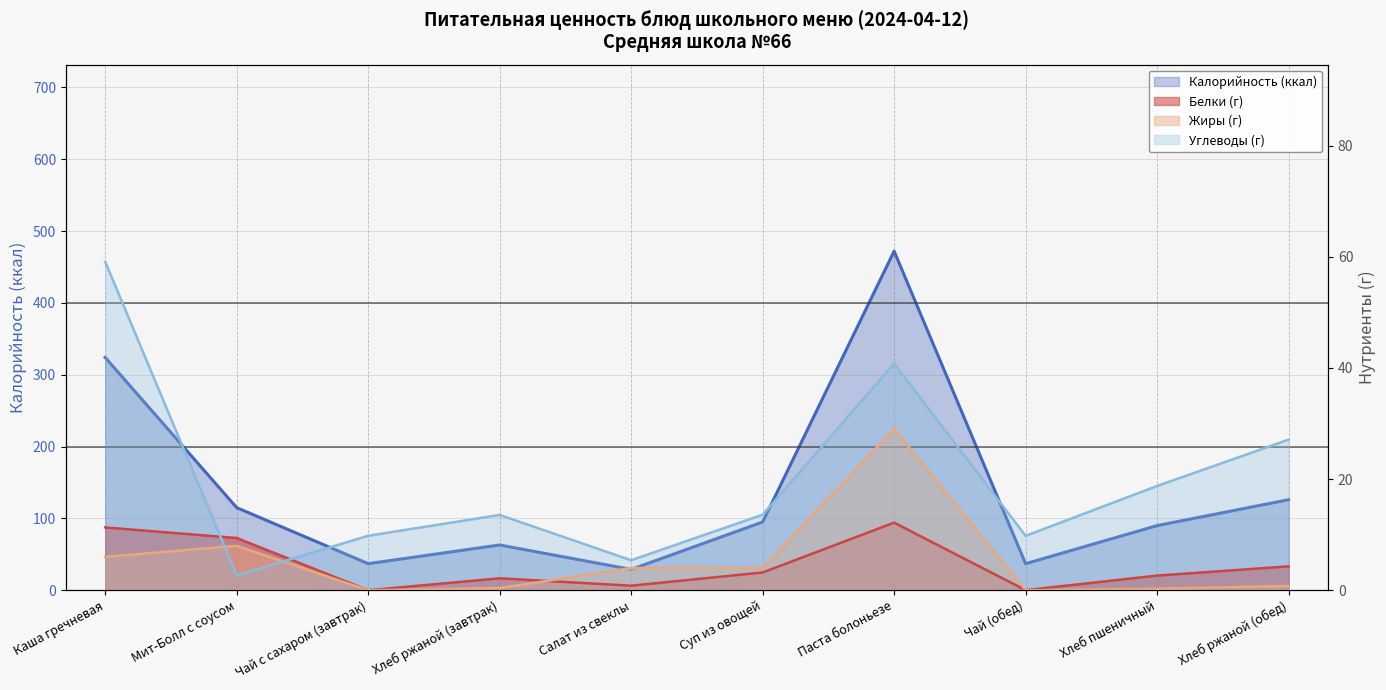

What is the difference between the highest and lowest values at Мит-Болл с соусом?

112.3